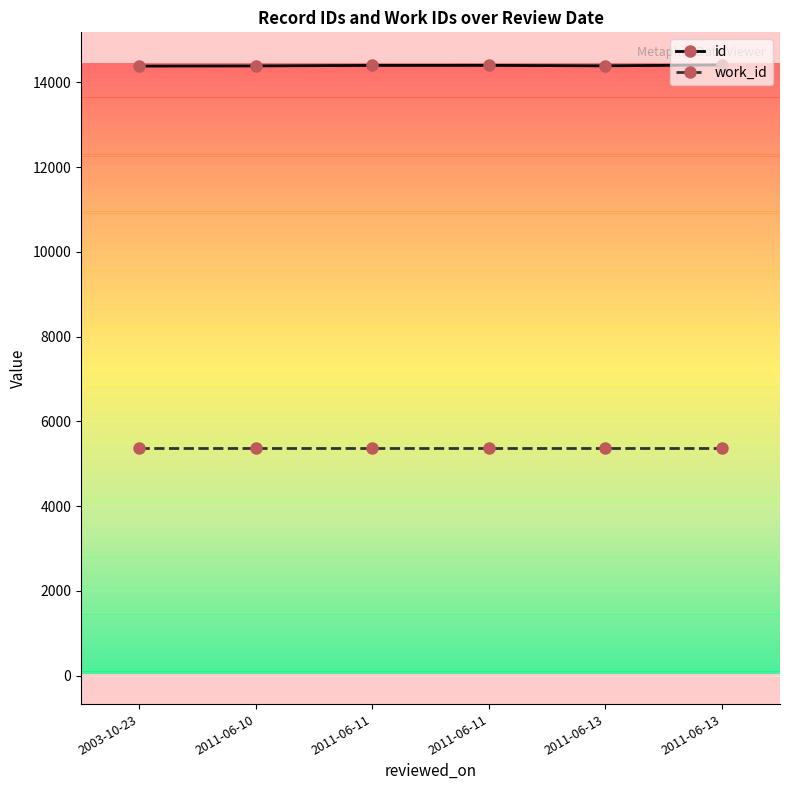

True or false: work_id has more than 1 points higher than both neighbors.

False